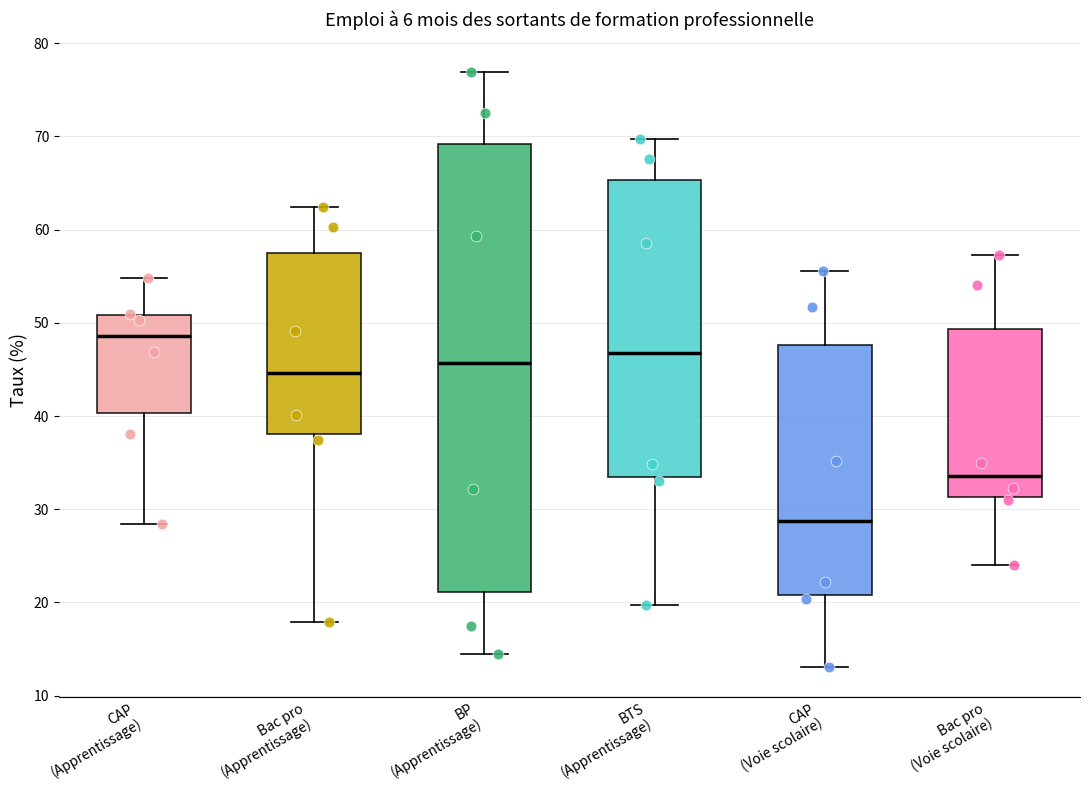

Comparing the boxes themselves (not the whiskers), which one is the tallest?

BP (Apprentissage)